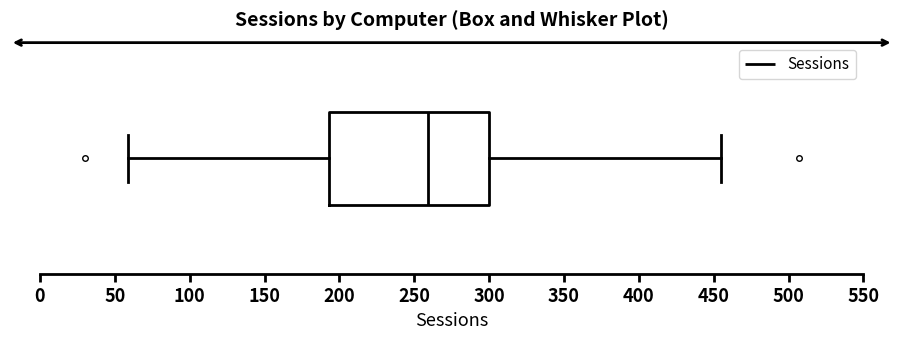

Transcribe this box plot: give where the median line is, the range the box spans, and where the two whiskers end, as read against the x-axis. The values are not printed on the chart, so give them approximately, as read against the axis.

median 260, box 195 to 300, whiskers 60 to 455